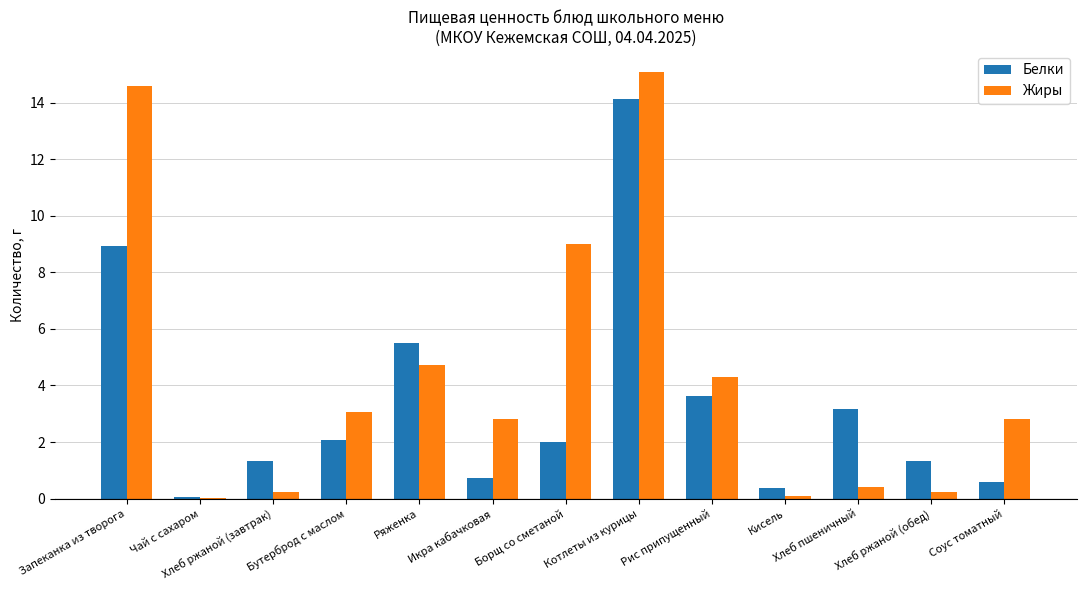

At which label does Жиры reach its peak?

Котлеты из курицы